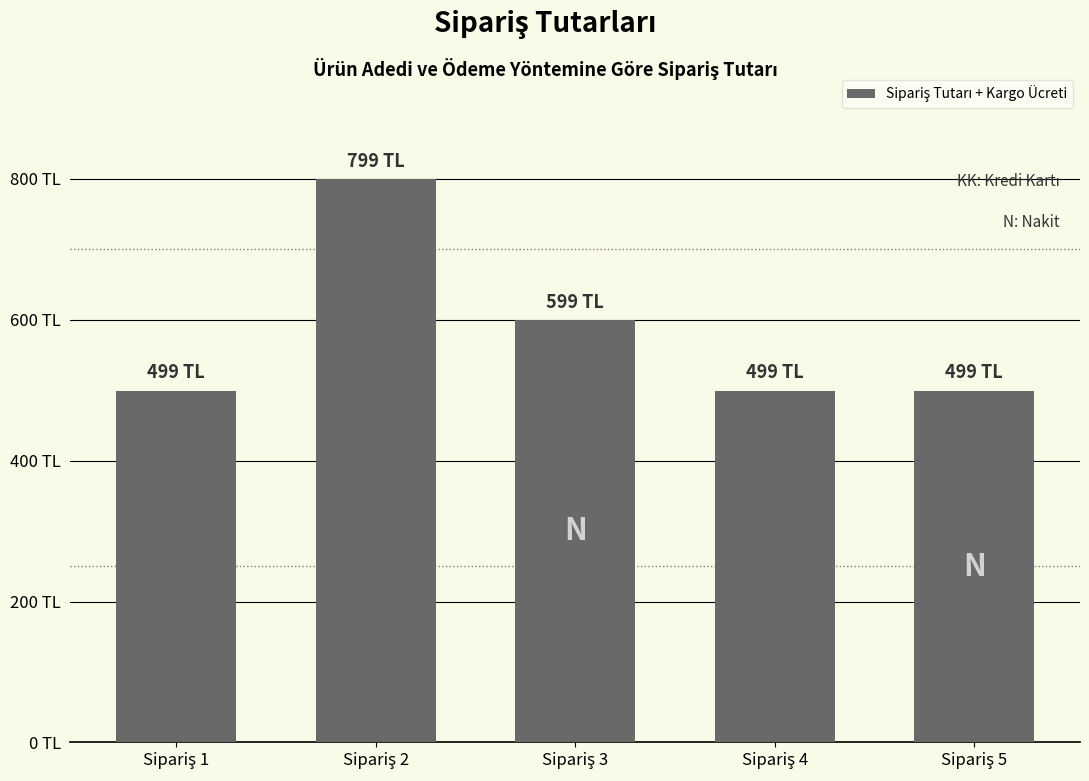

At which category does the chart reach its minimum across all series?

Sipariş 1